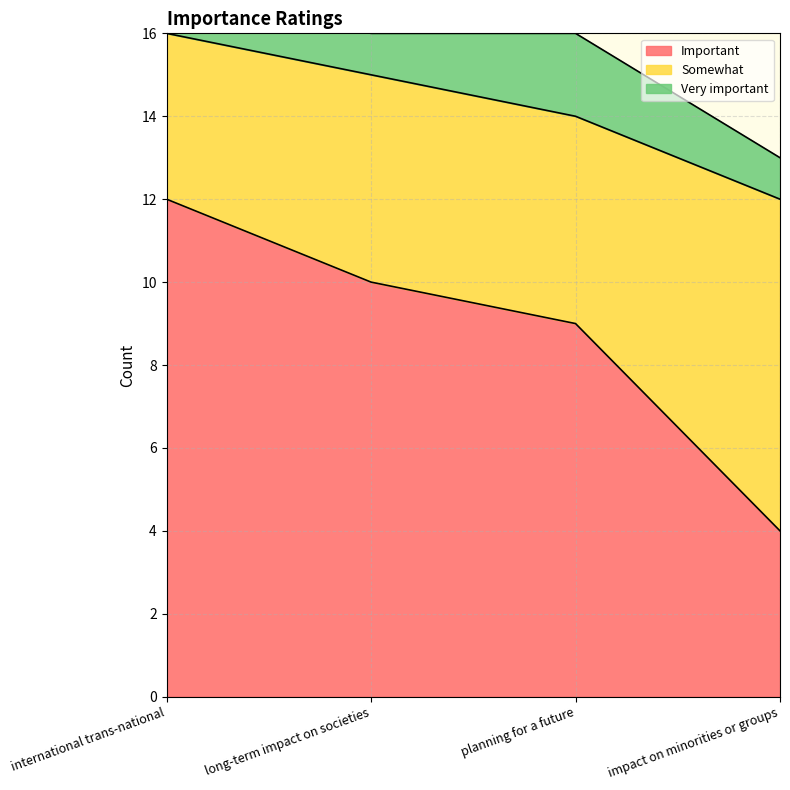

True or false: Important and Somewhat intersect in this chart.

False